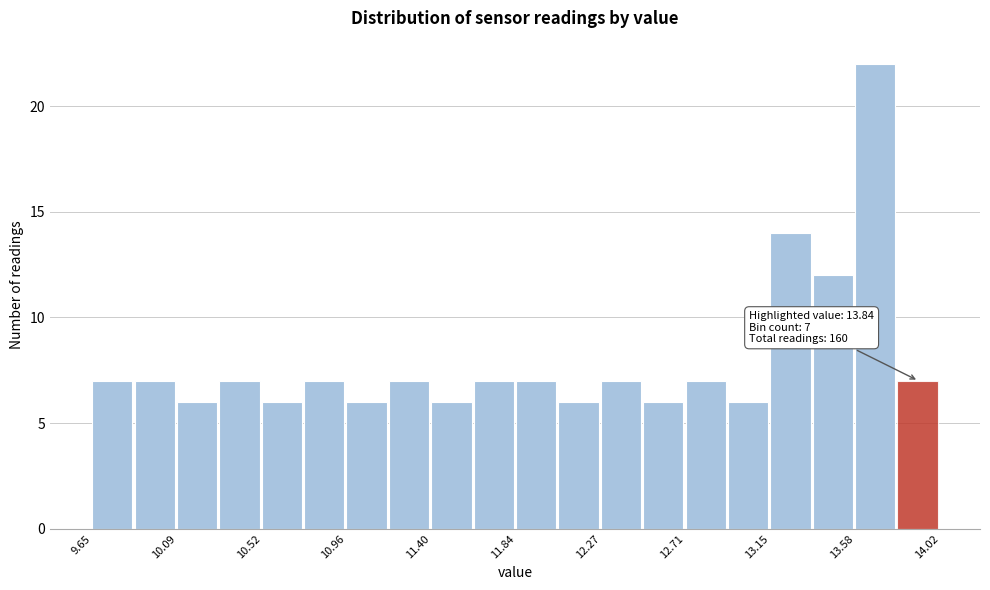

Which range on the x-axis has the tallest bar?

13.60 to 13.80